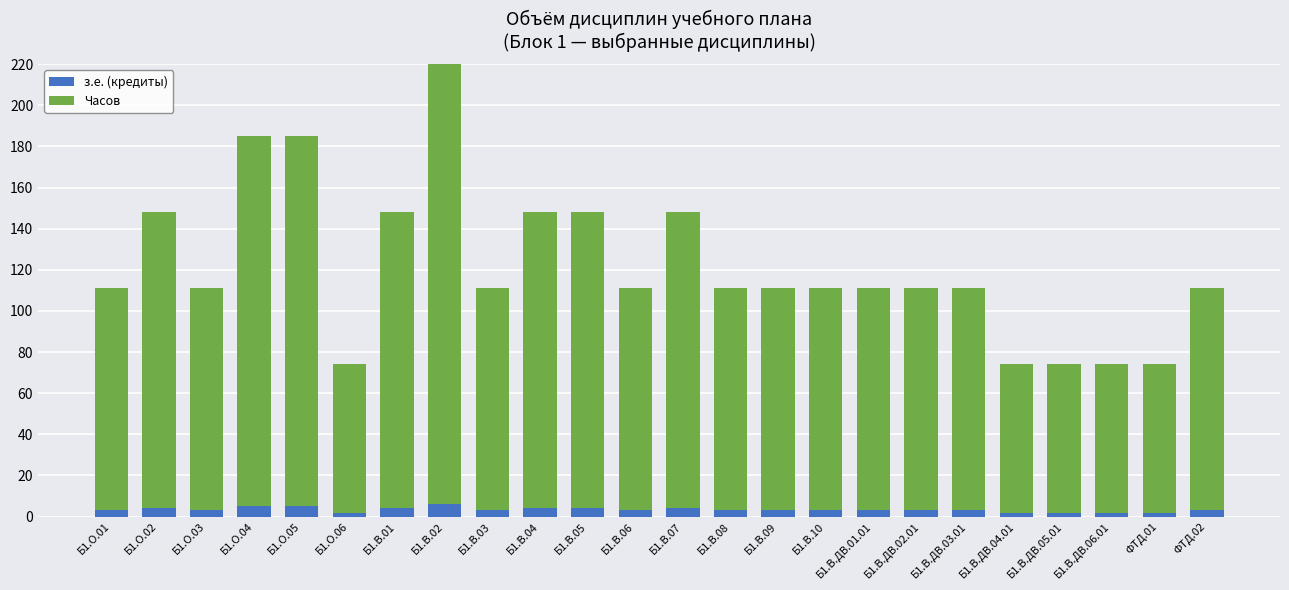

What is the maximum value for з.е. (кредиты)?

6